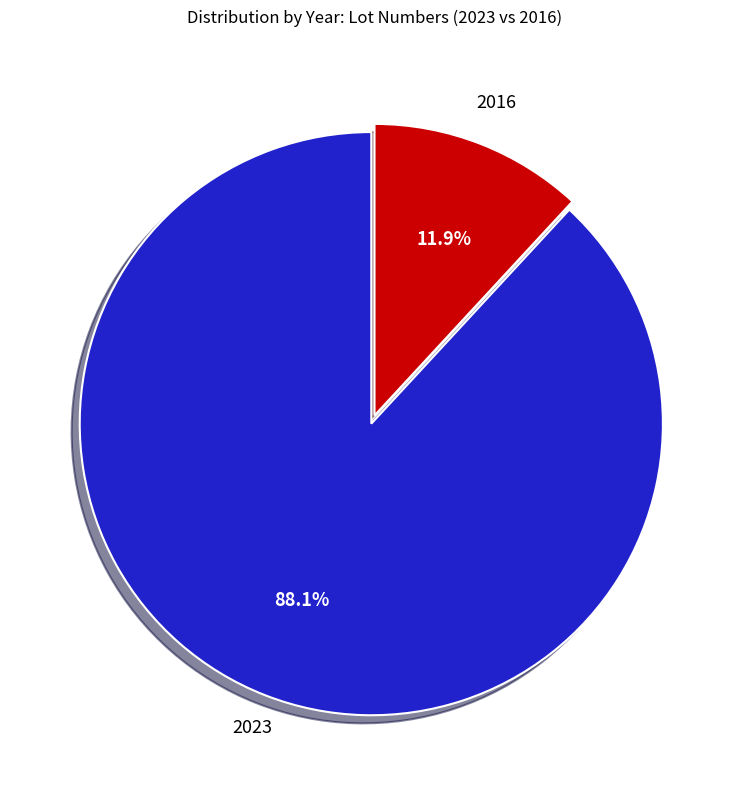

Does any single category account for the majority?

Yes